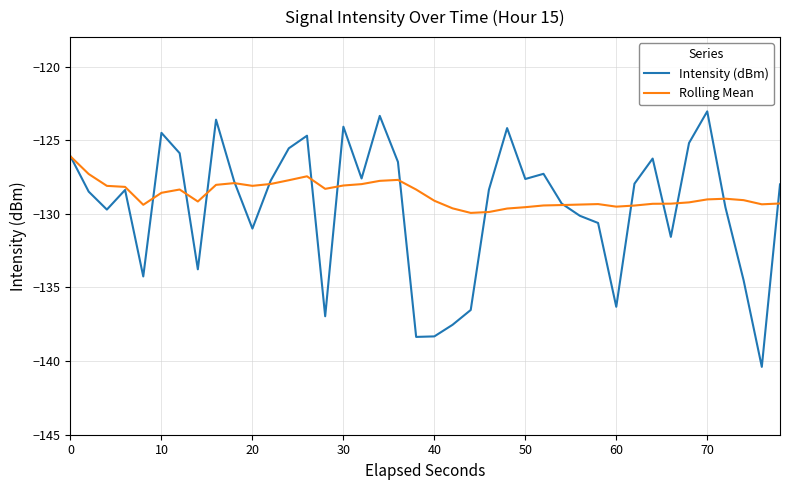

Which series has the widest spread of values?

Intensity (dBm)